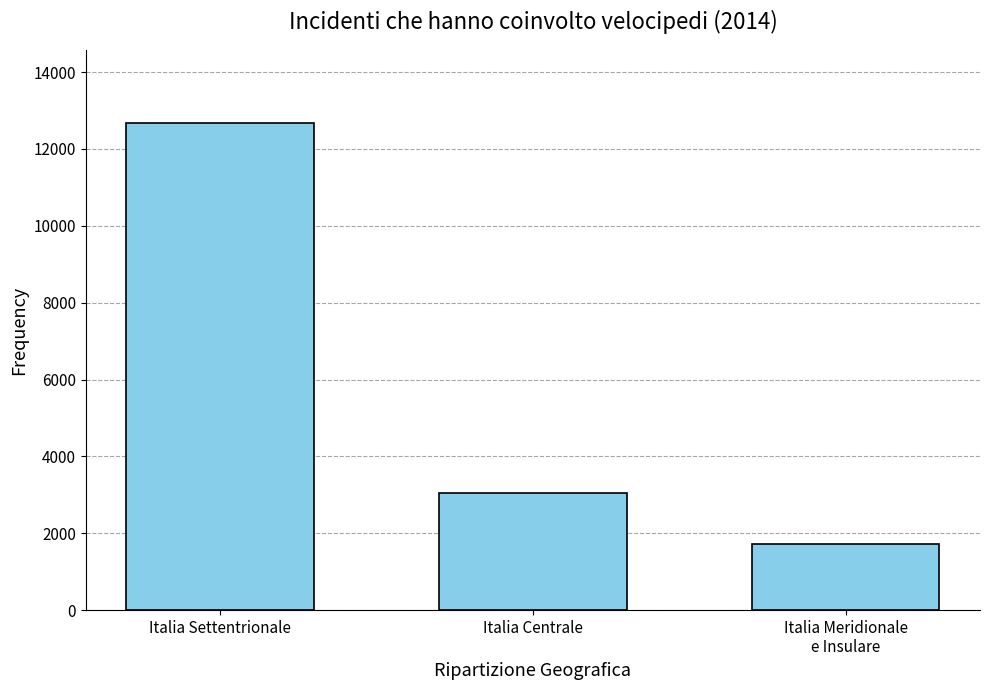

Reading left to right, what are all the values shown in this chart?

12675	3053	1718